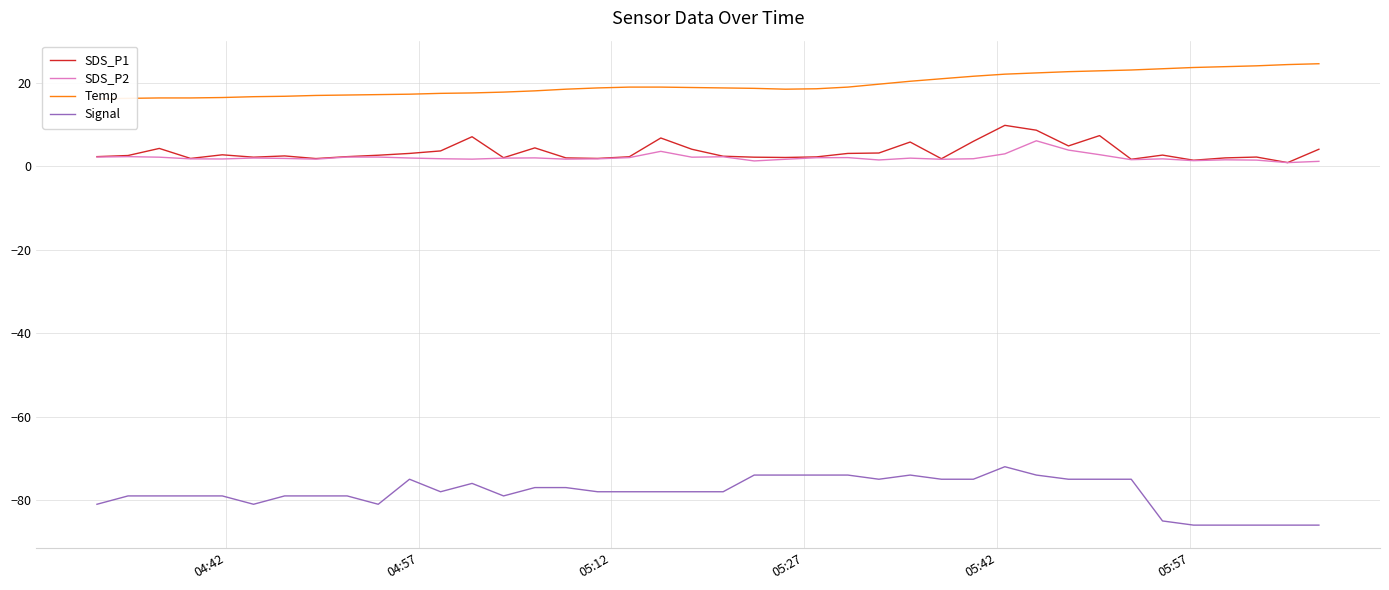

True or false: Signal and SDS_P1 intersect in this chart.

False